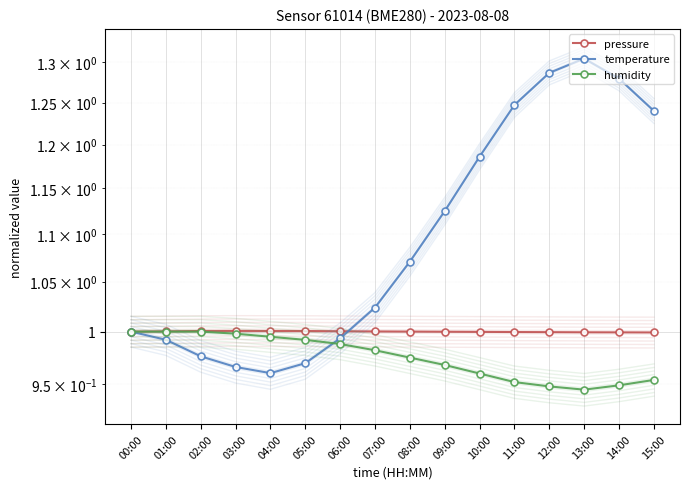

Reading right to left, list all the values displayed in this chart.

pressure: 1.0	1.0	1.0	1.0	1.0	1.0	1.0	1.0	1.0	1.0	1.0	1.0	1.0	1.0	1.0	1.0
temperature: 1.2	1.3	1.3	1.3	1.2	1.2	1.1	1.1	1.0	1.0	1.0	1.0	1.0	1.0	1.0	1.0
humidity: 1.0	0.9	0.9	0.9	1.0	1.0	1.0	1.0	1.0	1.0	1.0	1.0	1.0	1.0	1.0	1.0